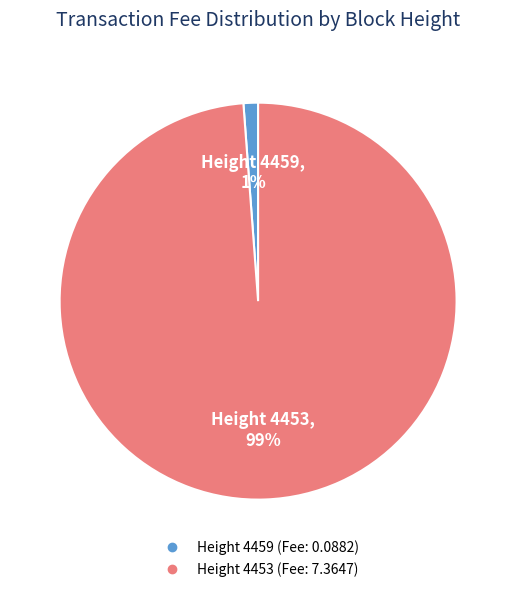

Rank the categories by value from lowest to highest.

Height 4459, Height 4453